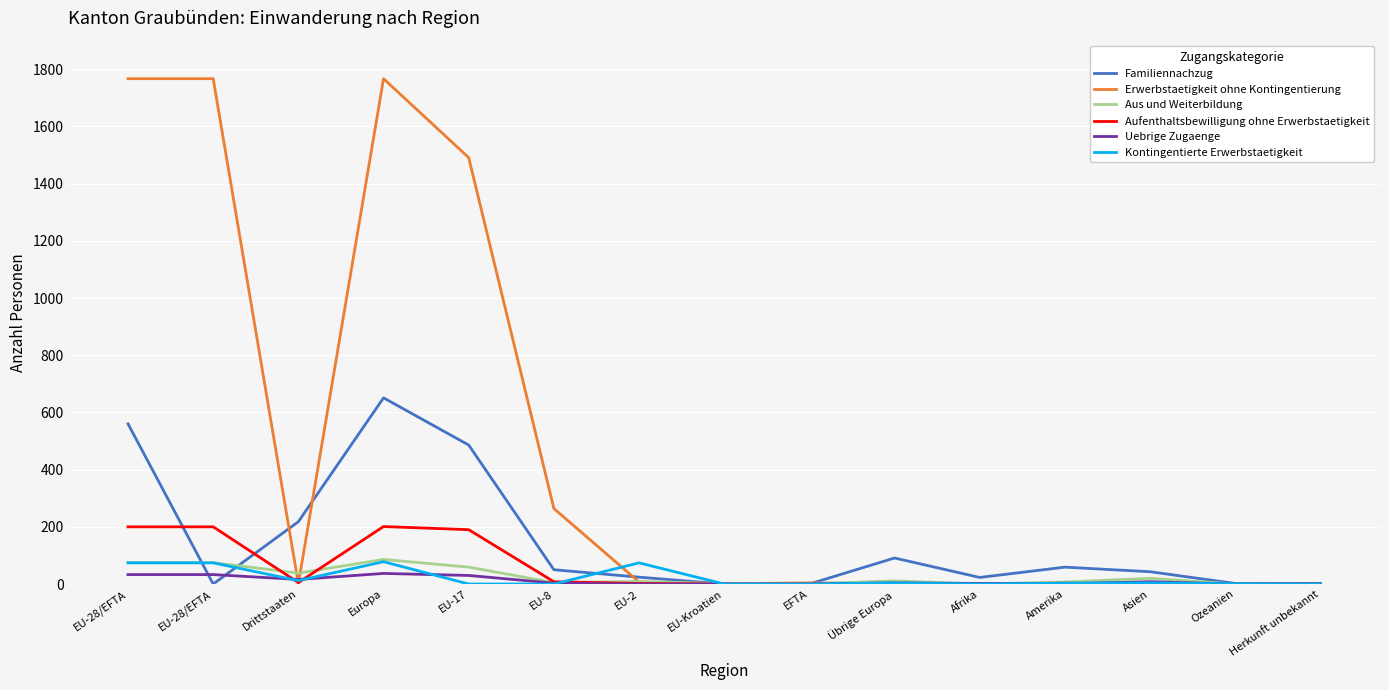

Reading left to right, transcribe all the data shown in this chart.

Familiennachzug: EU-28/EFTA=560	EU-28/EFTA=0	Drittstaaten=218	Europa=651	EU-17=486	EU-8=50	EU-2=24	EU-Kroatien=0	EFTA=0	Übrige Europa=91	Afrika=23	Amerika=59	Asien=43	Ozeanien=2	Herkunft unbekannt=0
Erwerbstaetigkeit ohne Kontingentierung: EU-28/EFTA=1767	EU-28/EFTA=1767	Drittstaaten=1	Europa=1767	EU-17=1491	EU-8=264	EU-2=7	EU-Kroatien=1	EFTA=4	Übrige Europa=0	Afrika=0	Amerika=0	Asien=1	Ozeanien=0	Herkunft unbekannt=0
Aus und Weiterbildung: EU-28/EFTA=75	EU-28/EFTA=75	Drittstaaten=38	Europa=86	EU-17=59	EU-8=5	EU-2=9	EU-Kroatien=1	EFTA=1	Übrige Europa=11	Afrika=0	Amerika=7	Asien=20	Ozeanien=0	Herkunft unbekannt=0
Aufenthaltsbewilligung ohne Erwerbstaetigkeit: EU-28/EFTA=200	EU-28/EFTA=200	Drittstaaten=5	Europa=201	EU-17=190	EU-8=8	EU-2=2	EU-Kroatien=0	EFTA=0	Übrige Europa=1	Afrika=1	Amerika=3	Asien=0	Ozeanien=0	Herkunft unbekannt=0
Uebrige Zugaenge: EU-28/EFTA=33	EU-28/EFTA=33	Drittstaaten=16	Europa=37	EU-17=30	EU-8=3	EU-2=0	EU-Kroatien=0	EFTA=0	Übrige Europa=4	Afrika=2	Amerika=1	Asien=8	Ozeanien=0	Herkunft unbekannt=1
Kontingentierte Erwerbstaetigkeit: EU-28/EFTA=74	EU-28/EFTA=74	Drittstaaten=12	Europa=78	EU-17=0	EU-8=0	EU-2=74	EU-Kroatien=0	EFTA=0	Übrige Europa=4	Afrika=0	Amerika=3	Asien=4	Ozeanien=1	Herkunft unbekannt=0